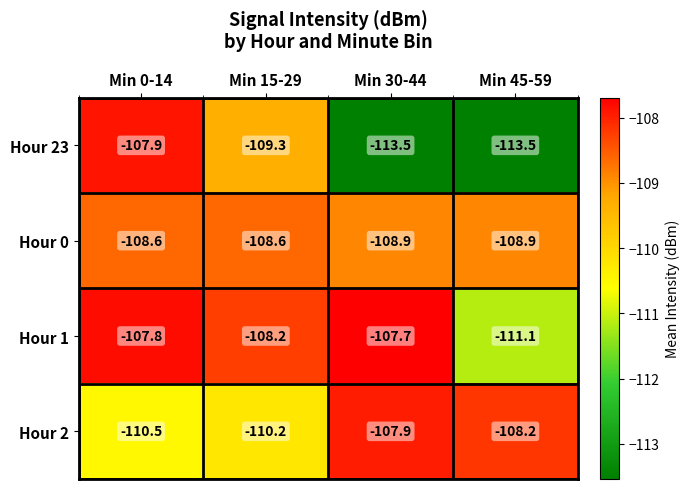

The Hour 0 series shows -108.9 at Min 45-59. True or false?

True